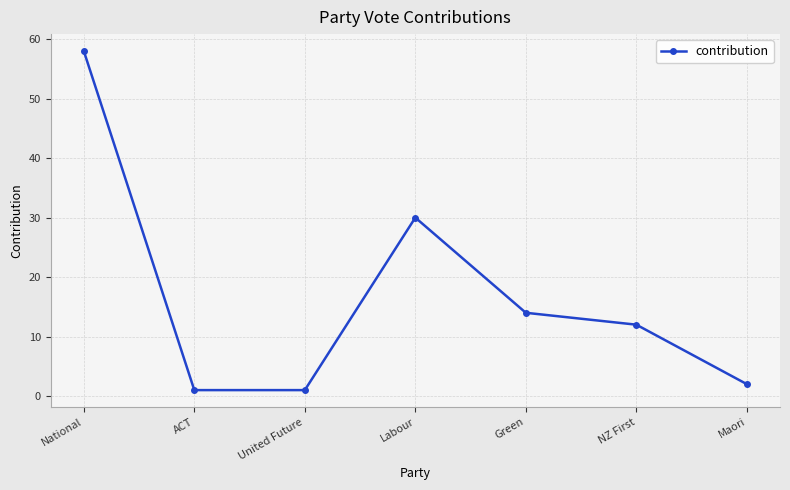

Reading left to right, list all the values displayed in this chart.

National=58	ACT=1	United Future=1	Labour=30	Green=14	NZ First=12	Maori=2